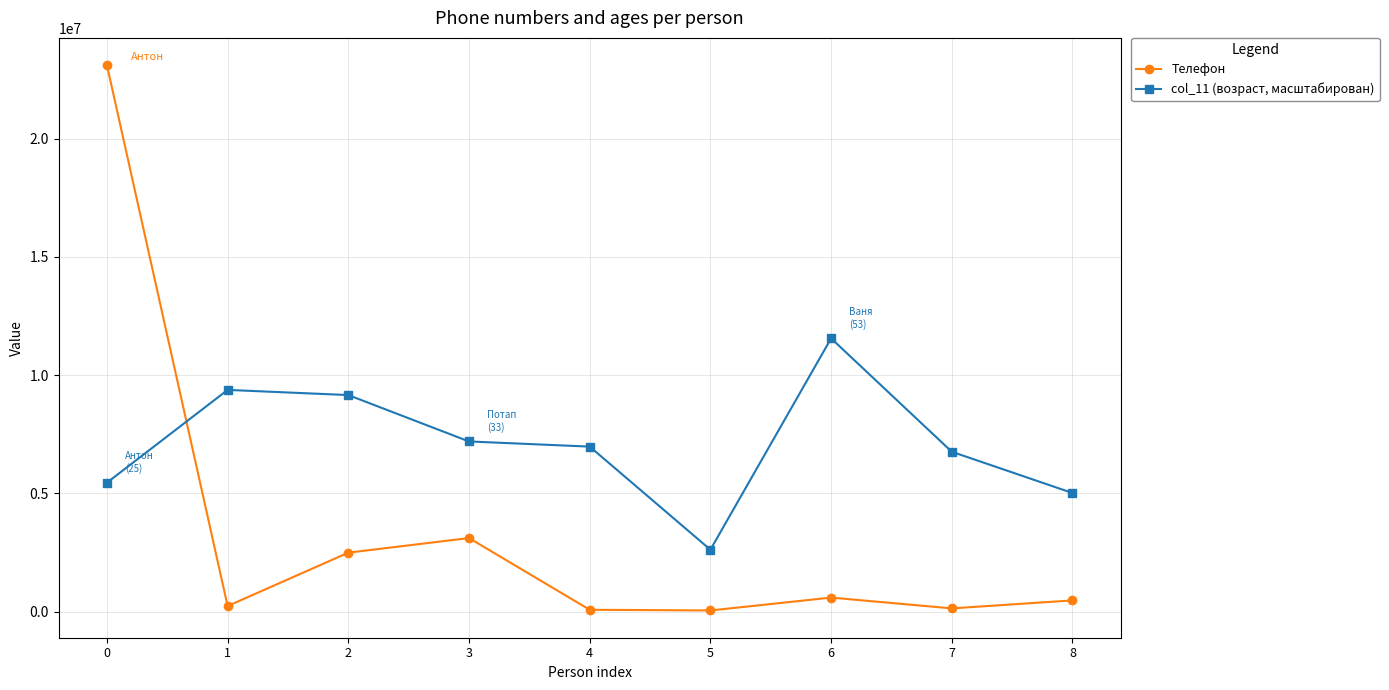

True or false: Телефон has a value of 47165.0 at 5.

True